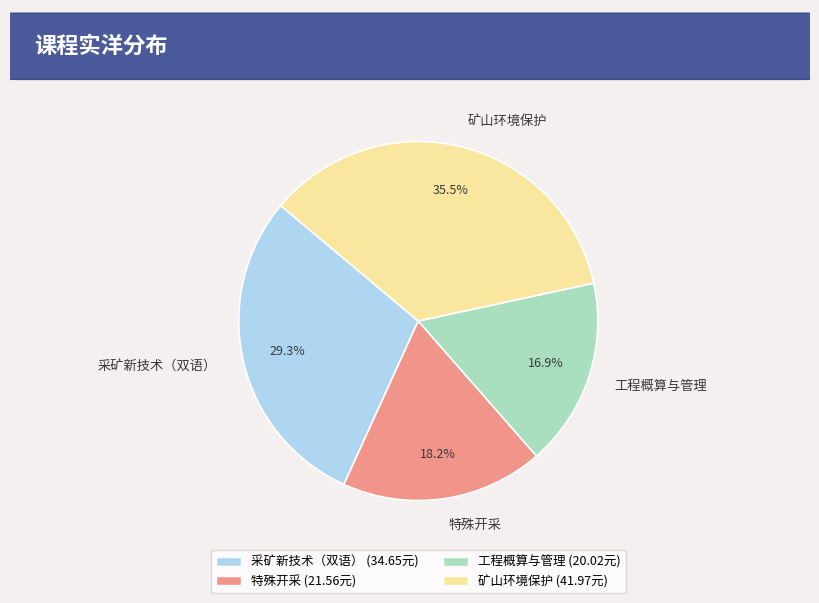

Is it true that 工程概算与管理 is 17% of the pie?

True